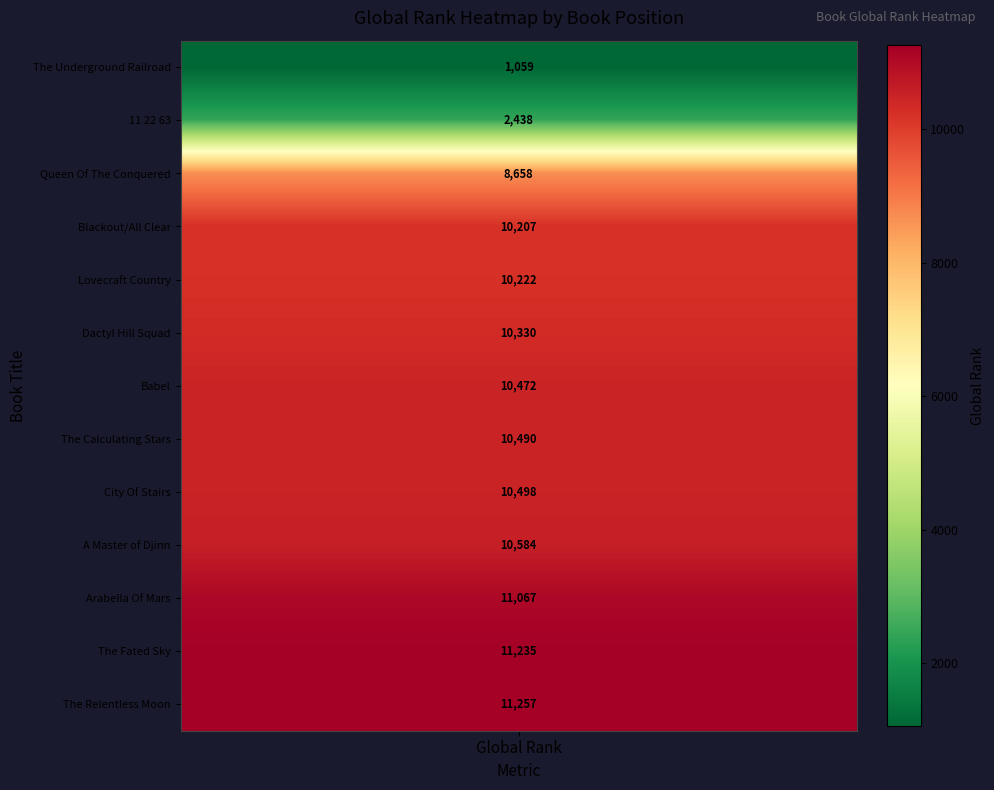

Is it true that the value at Lovecraft Country is 10222?

True